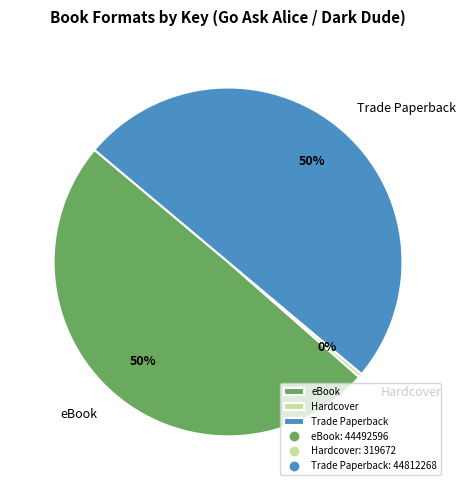

Which has a higher value, Hardcover or Trade Paperback?

Trade Paperback